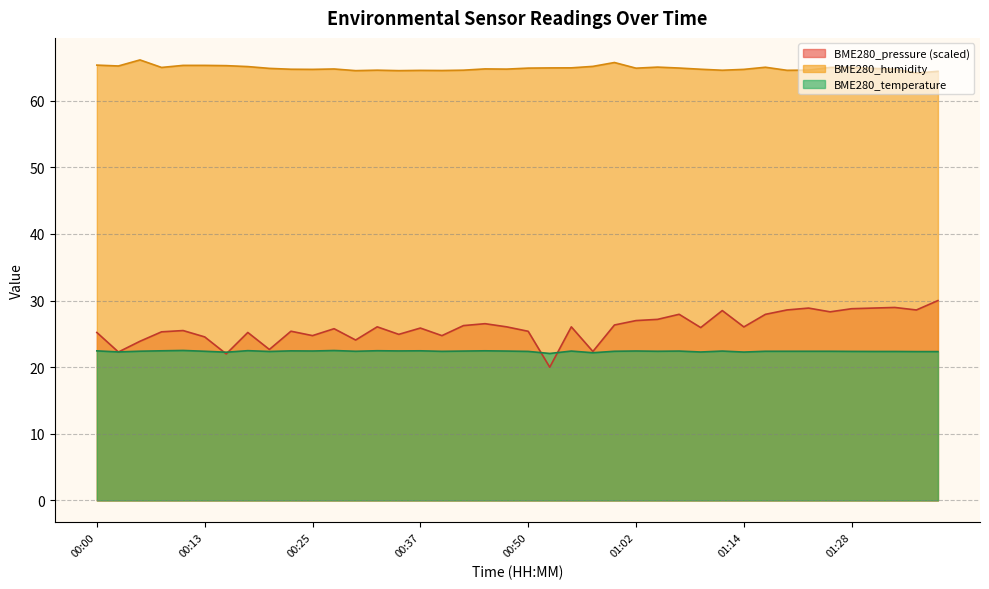

In BME280_humidity, how many points are lower than both neighbors (excluding endpoints)?

11